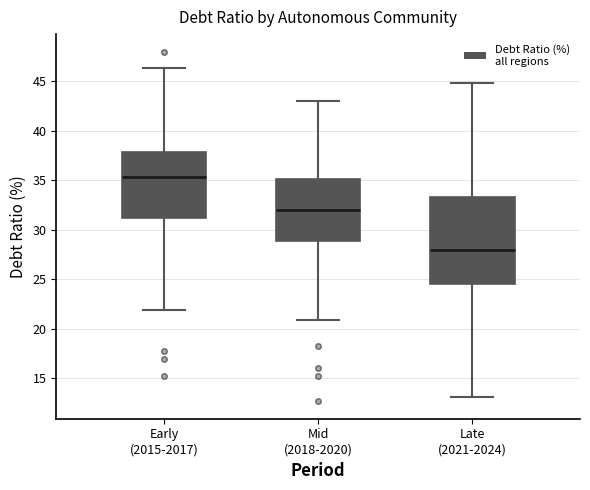

Reading left to right, read every box against the y-axis: the position of its median line, the range the box covers, and the ends of its whiskers. The values are not printed on the chart, so give them approximately, as read against the axis.

Early (2015-2017): median 35.5, box 31.0 to 38.0, whiskers 22.0 to 46.5
Mid (2018-2020): median 32.0, box 29.0 to 35.0, whiskers 21.0 to 43.0
Late (2021-2024): median 28.0, box 24.5 to 33.5, whiskers 13.0 to 45.0